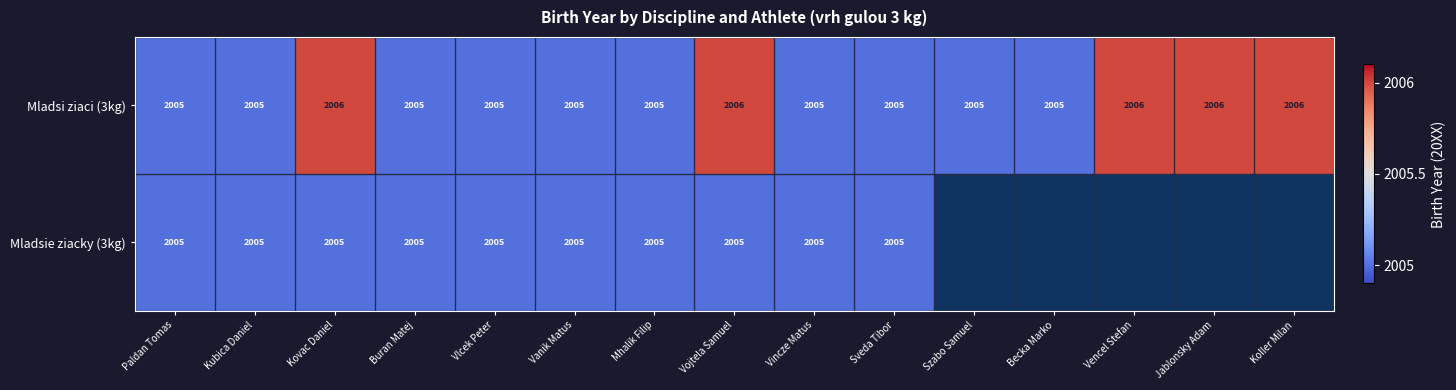

Count the Mladsi ziaci (3kg) values in the range 2005 to 2006.

15